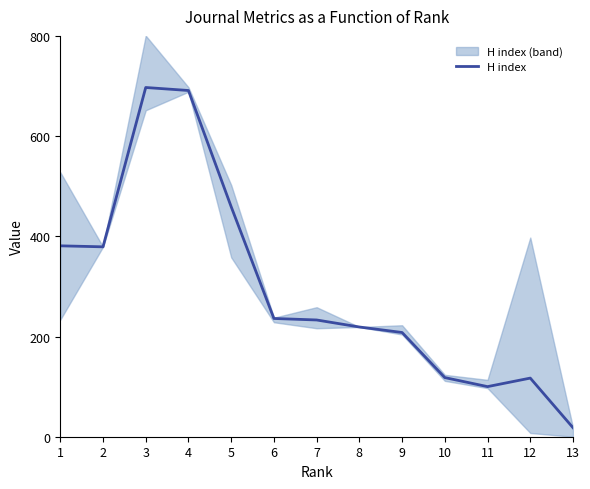

Is it true that the value at 6 is 402?

False